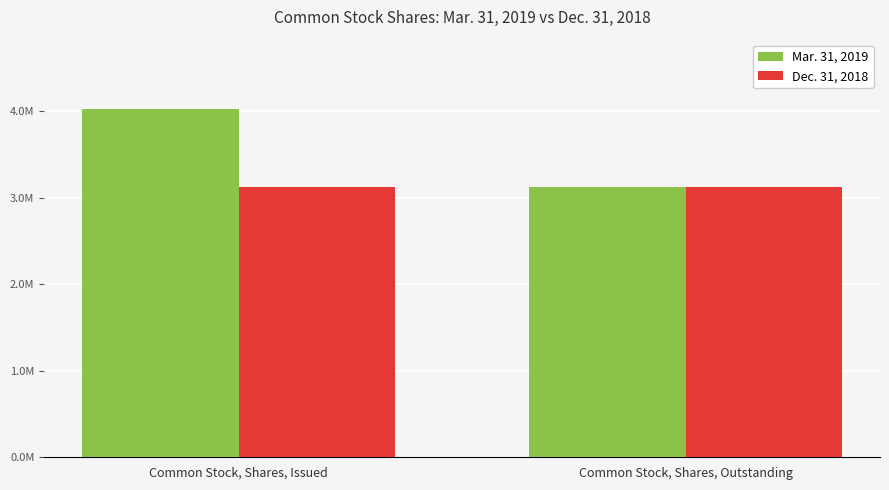

Is it true that Dec. 31, 2018 equals 3122843 at Common Stock, Shares, Outstanding?

True